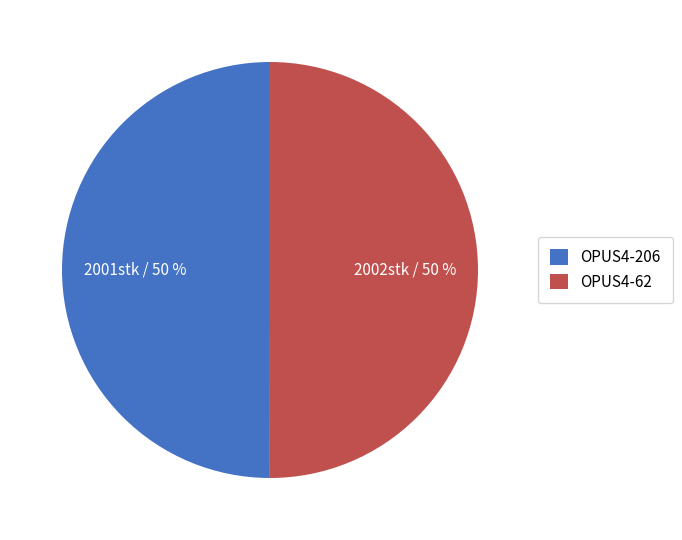

How many segments does this pie chart have?

2